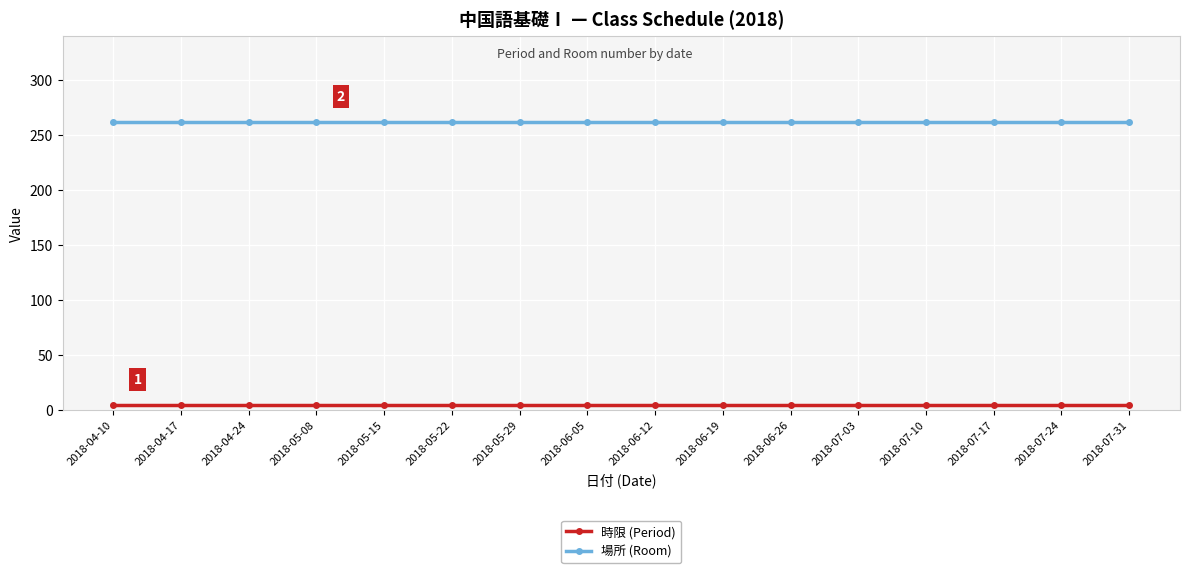

True or false: 場所 (Room) and 時限 (Period) cross at least once.

False